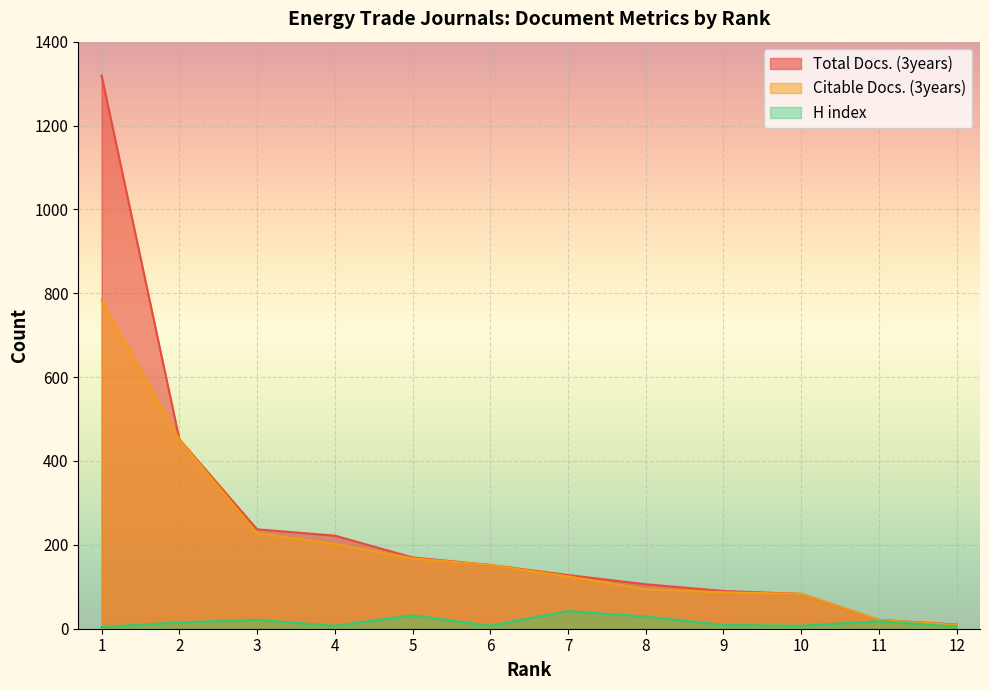

True or false: Citable Docs. (3years) and Total Docs. (3years) intersect in this chart.

False